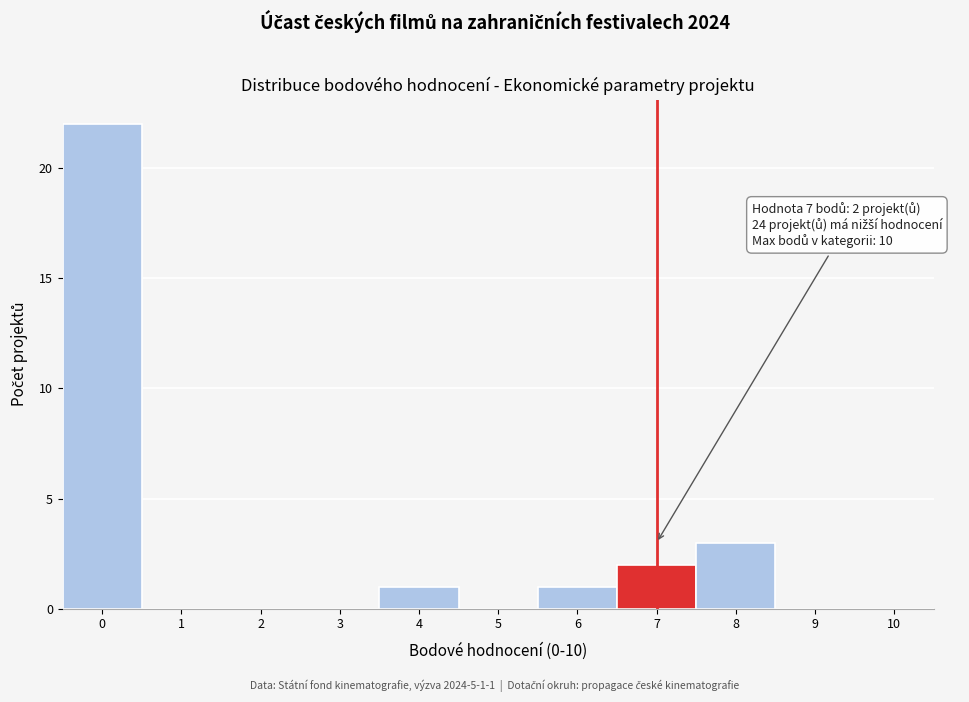

Which range on the x-axis has the tallest bar?

-0.5 to 0.5